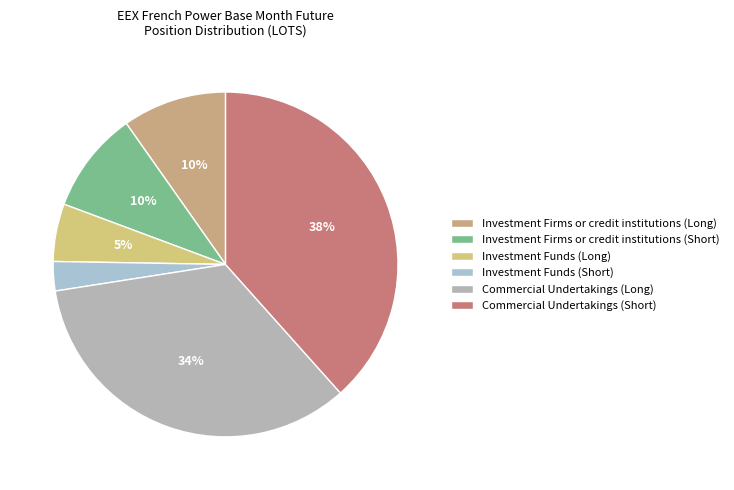

To the nearest percent, what is the combined percentage of Investment Firms or credit institutions (Long) and Investment Funds (Short)?

13%